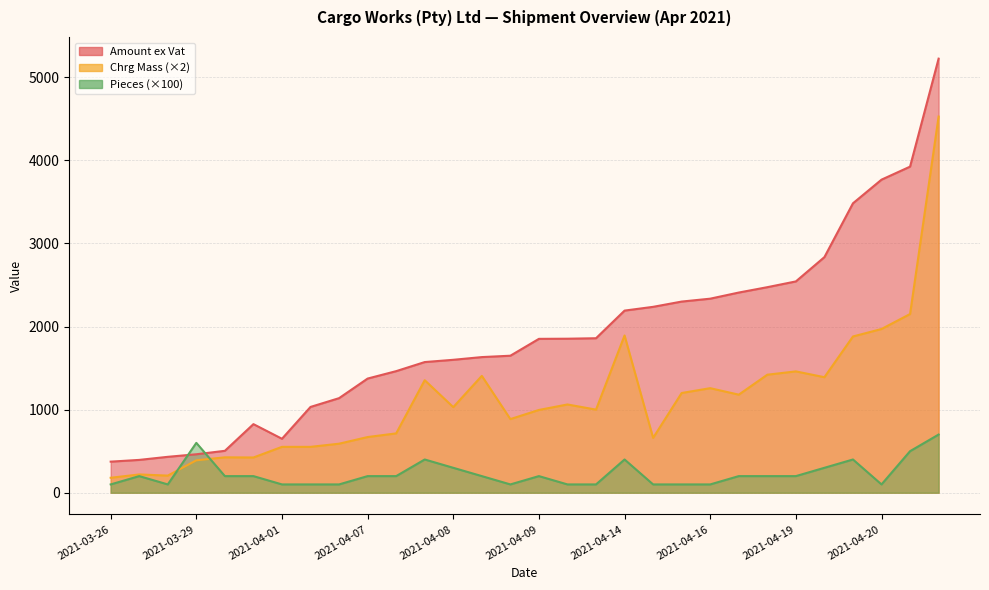

What is the difference between the highest and lowest values at 2021-03-29?

210.0